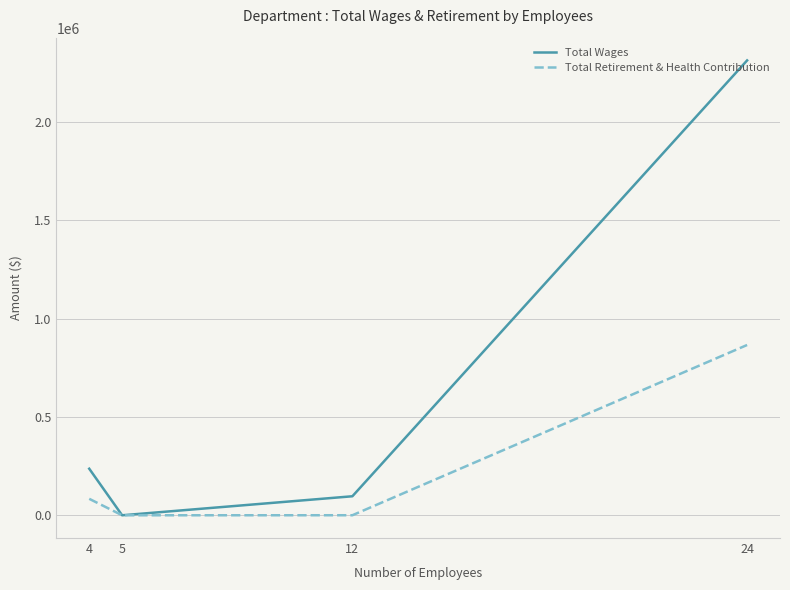

Where is Total Retirement & Health Contribution nearest to the value 433200?

4